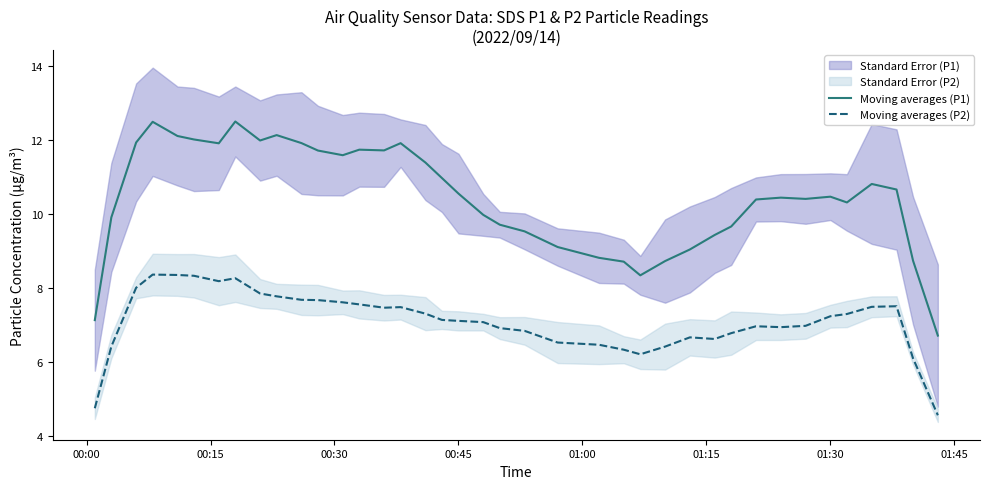

What is the value of the Moving averages (P1) point at the 9th from the left?

12.0